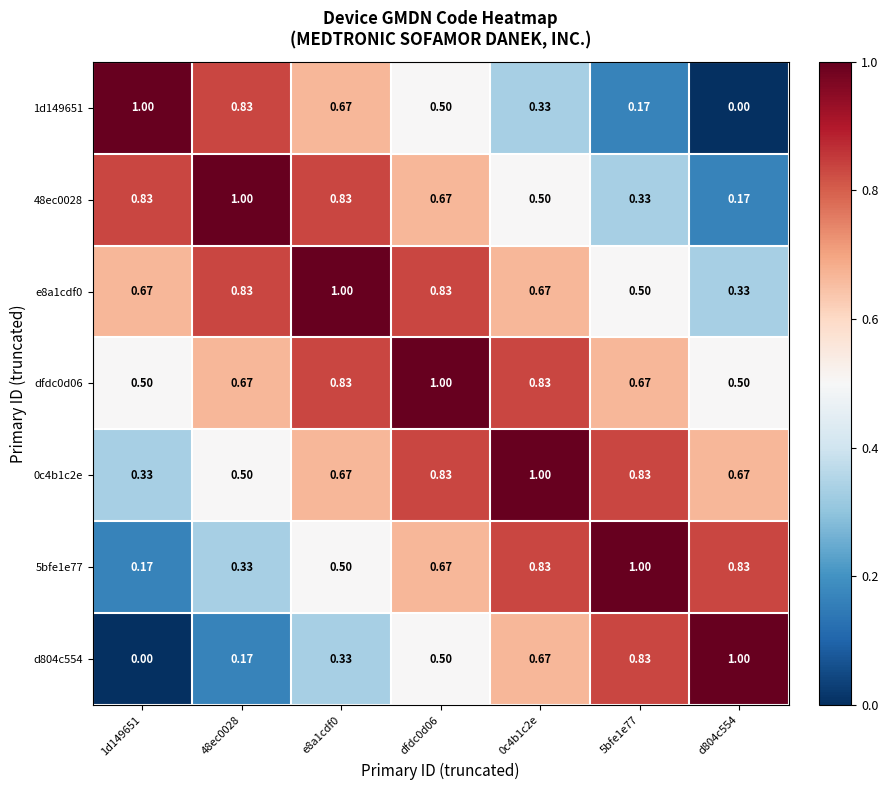

Is the value of d804c554 at 0c4b1c2e greater than the value of 5bfe1e77 at 5bfe1e77?

No